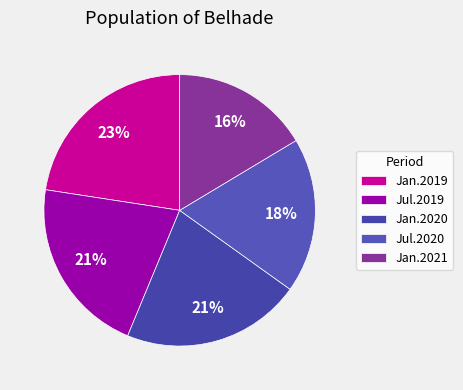

Approximately how many times larger is the value at Jan.2021 compared to Jan.2019?

0.7